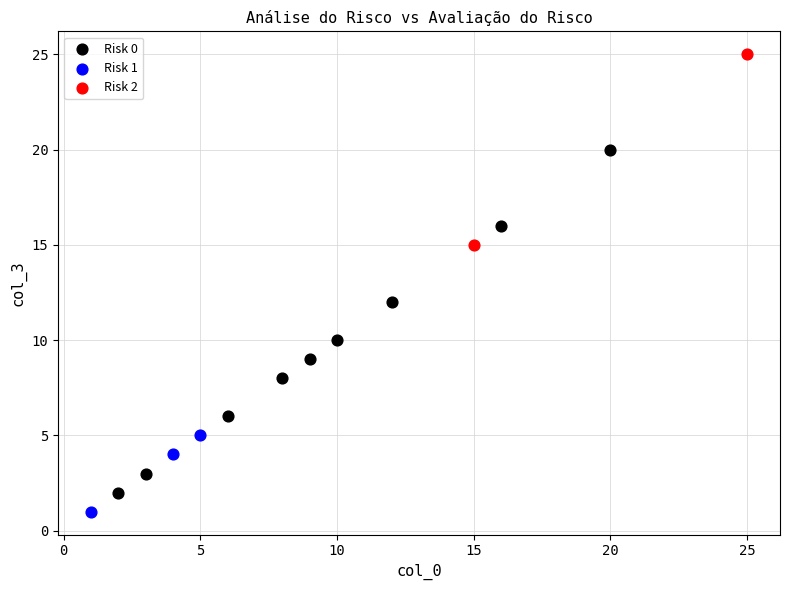

Which series has the largest Y range (max minus min)?

Risk 0